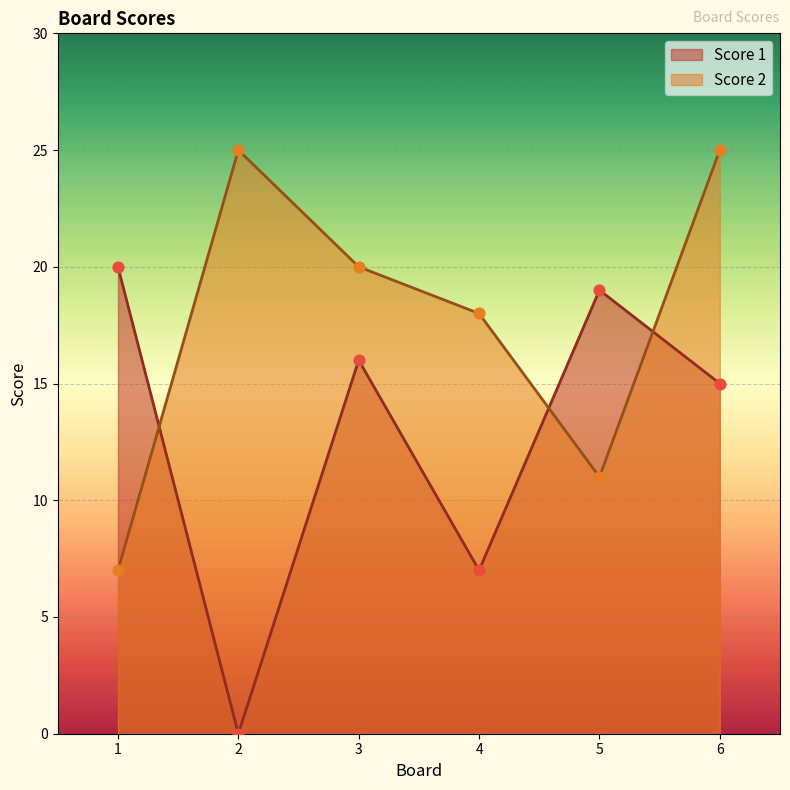

At which category is the sum across all series the highest?

6